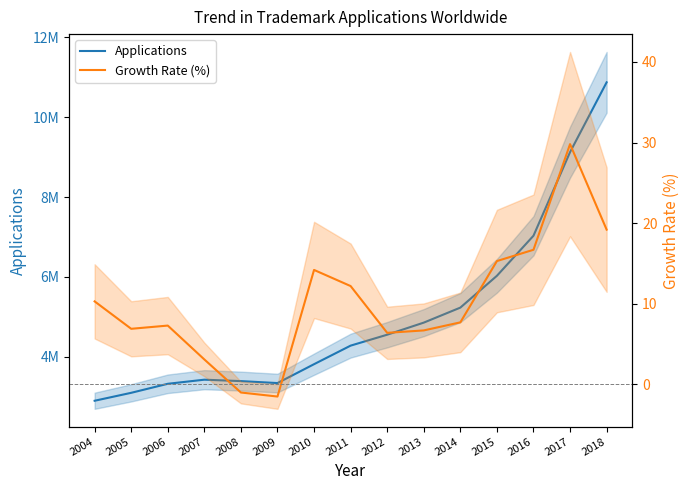

How many values in the Growth Rate (%) series exceed 7?

9